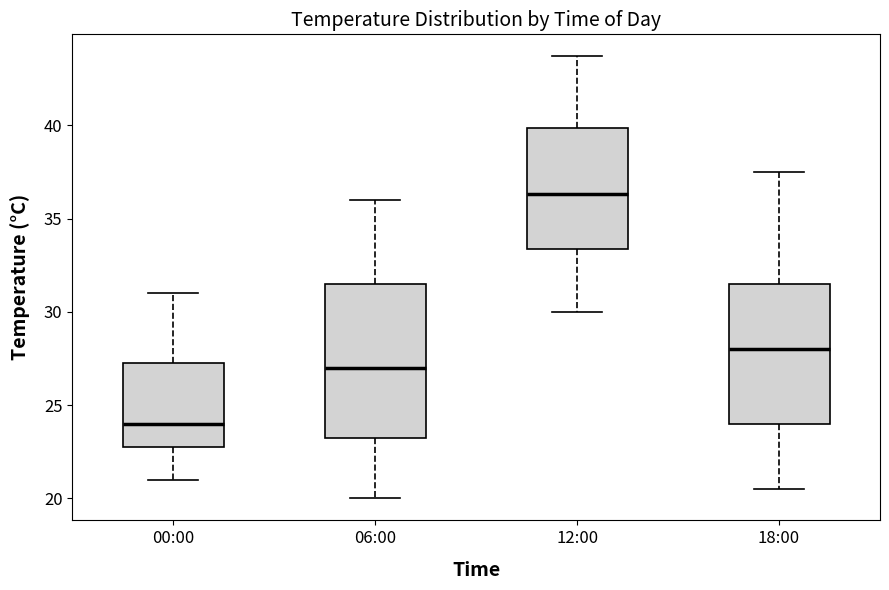

Reading left to right, transcribe this box plot: for each box, give where its median line is, the range the box spans, and where its two whiskers end, as read against the y-axis. The values are not printed on the chart, so give them approximately, as read against the axis.

00:00: median 24.0, box 23.0 to 27.5, whiskers 21.0 to 31.0
06:00: median 27.0, box 23.5 to 31.5, whiskers 20.0 to 36.0
12:00: median 36.5, box 33.5 to 40.0, whiskers 30.0 to 43.5
18:00: median 28.0, box 24.0 to 31.5, whiskers 20.5 to 37.5